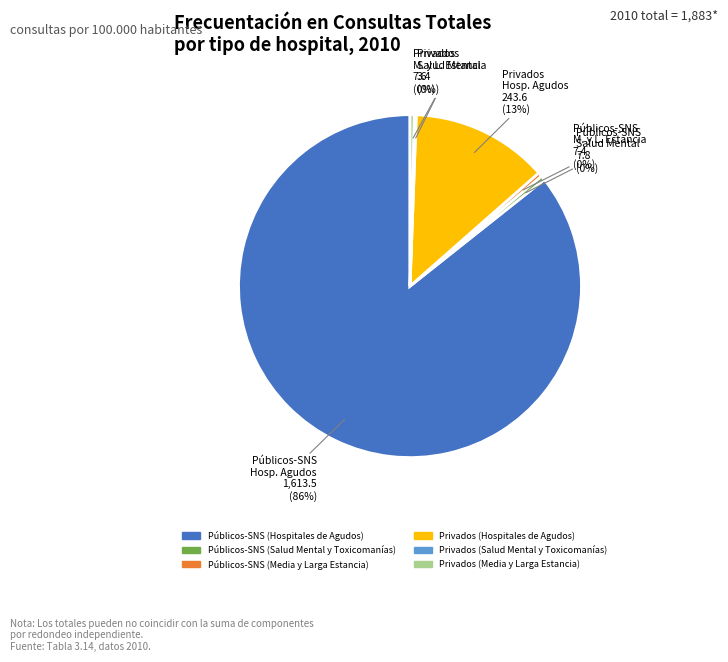

True or false: Públicos-SNS (Salud Mental y Toxicomanías) accounts for 0% of the total.

True